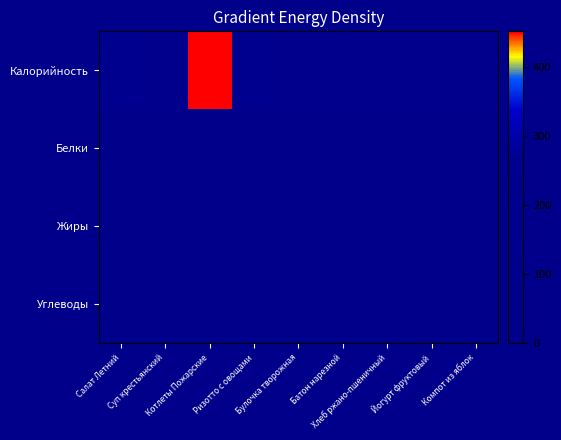

Reading left to right, list all the values displayed in this chart.

Калорийность: Салат Летний=169.0	Суп крестьянский=128.0	Котлеты Пожарские=452.0	Ризотто с овощами=244.0	Булочка творожная=144.0	Батон нарезной=144.0	Хлеб ржано-пшеничный=90.0	Йогурт фруктовый=87.0	Компот из яблок=115.0
Белки: Салат Летний=6.2	Суп крестьянский=5.4	Котлеты Пожарские=17.8	Ризотто с овощами=4.4	Булочка творожная=5.9	Батон нарезной=4.0	Хлеб ржано-пшеничный=4.0	Йогурт фруктовый=5.0	Компот из яблок=0.2
Жиры: Салат Летний=12.5	Суп крестьянский=6.4	Котлеты Пожарские=17.0	Ризотто с овощами=7.6	Булочка творожная=2.8	Батон нарезной=2.3	Хлеб ржано-пшеничный=2.2	Йогурт фруктовый=2.5	Компот из яблок=0.2
Углеводы: Салат Летний=9.9	Суп крестьянский=12.4	Котлеты Пожарские=51.8	Ризотто с овощами=39.4	Булочка творожная=23.4	Батон нарезной=26.0	Хлеб ржано-пшеничный=16.8	Йогурт фруктовый=8.5	Компот из яблок=27.9